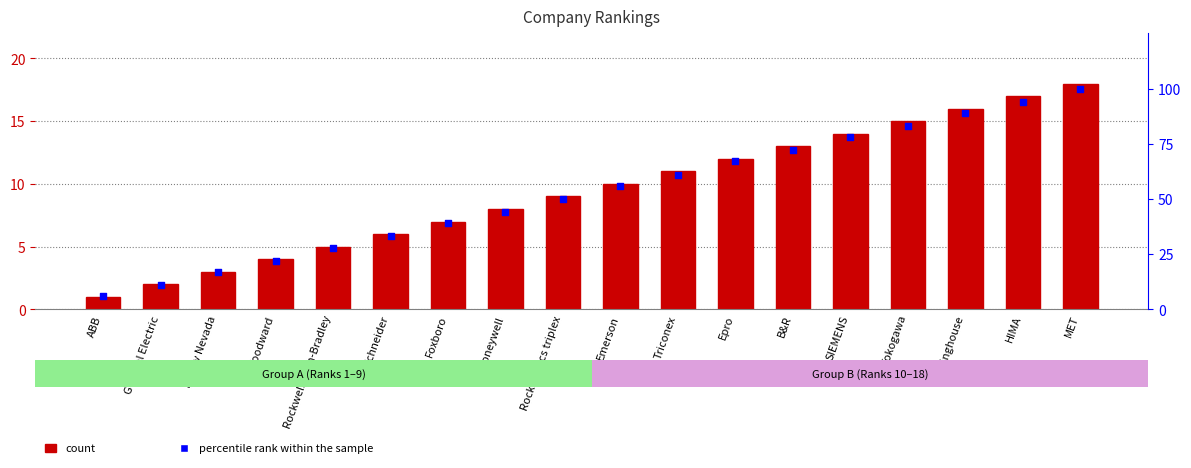

At which category is the sum across all series the highest?

MET